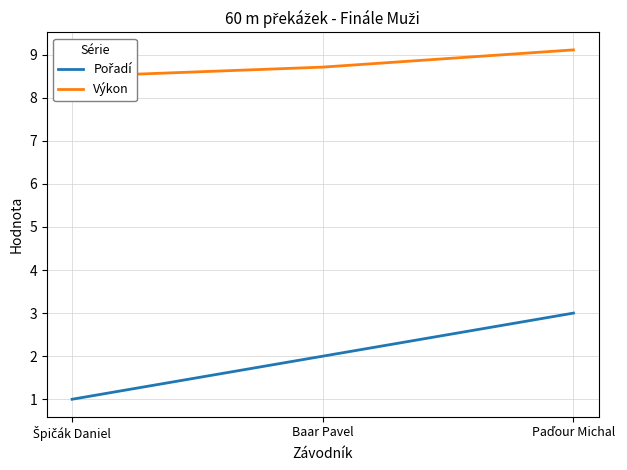

At which label is Pořadí closest to 2?

Baar Pavel